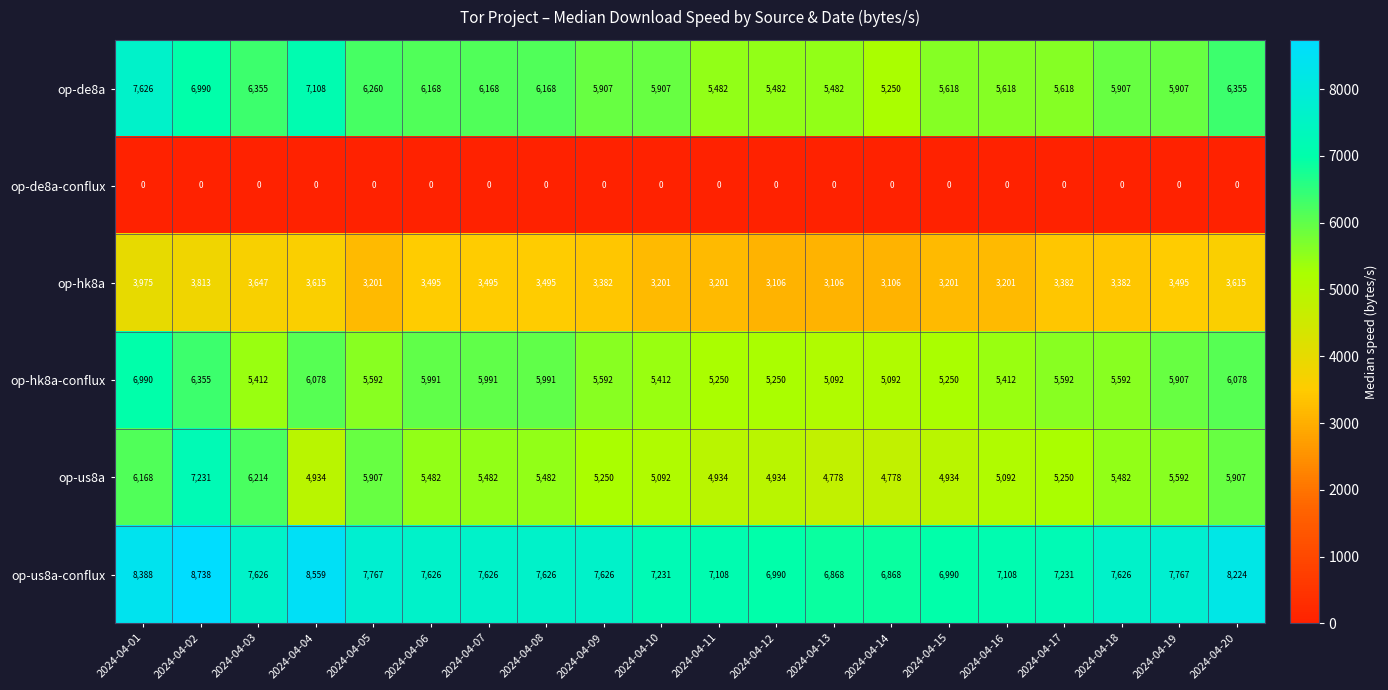

Is it true that op-de8a equals 6168 at 2024-04-07?

True